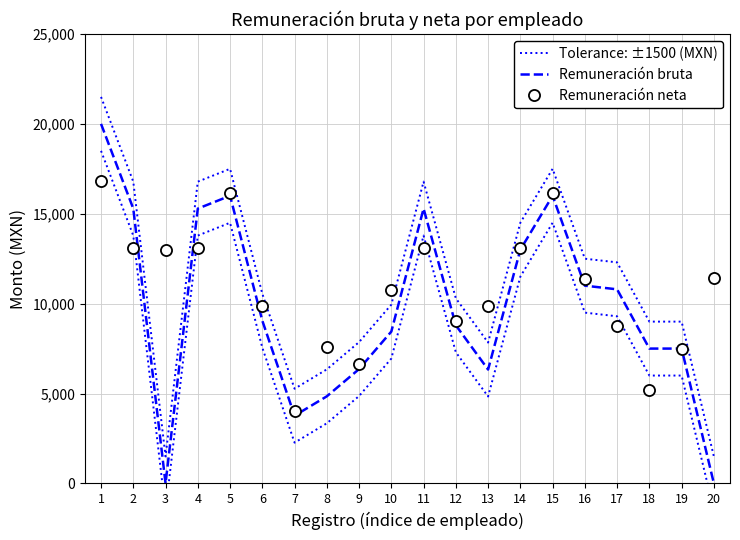

What are all the series names shown in the legend?

Tolerance: ±1500 (MXN), Remuneración bruta, Remuneración neta